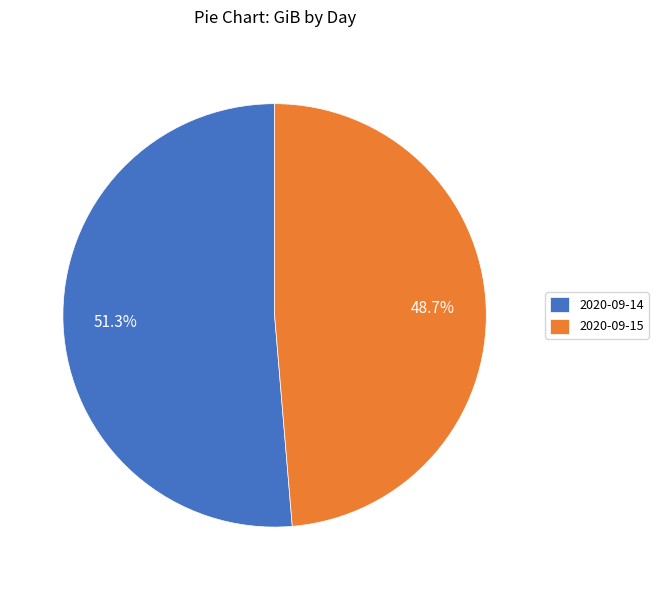

What portion of the pie excludes 2020-09-14?

48.7%